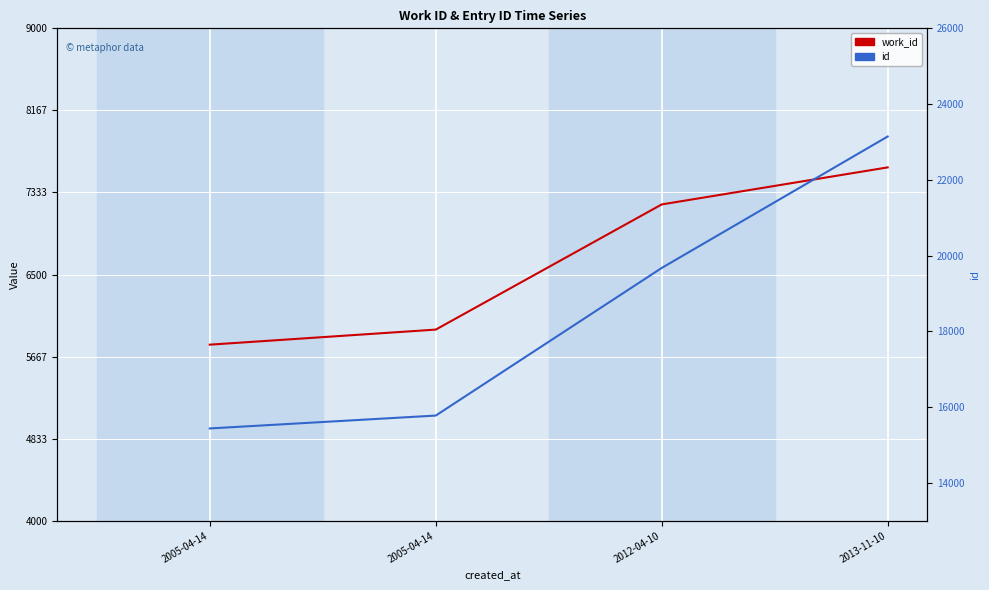

At which category is the sum across all series the highest?

2013-11-10